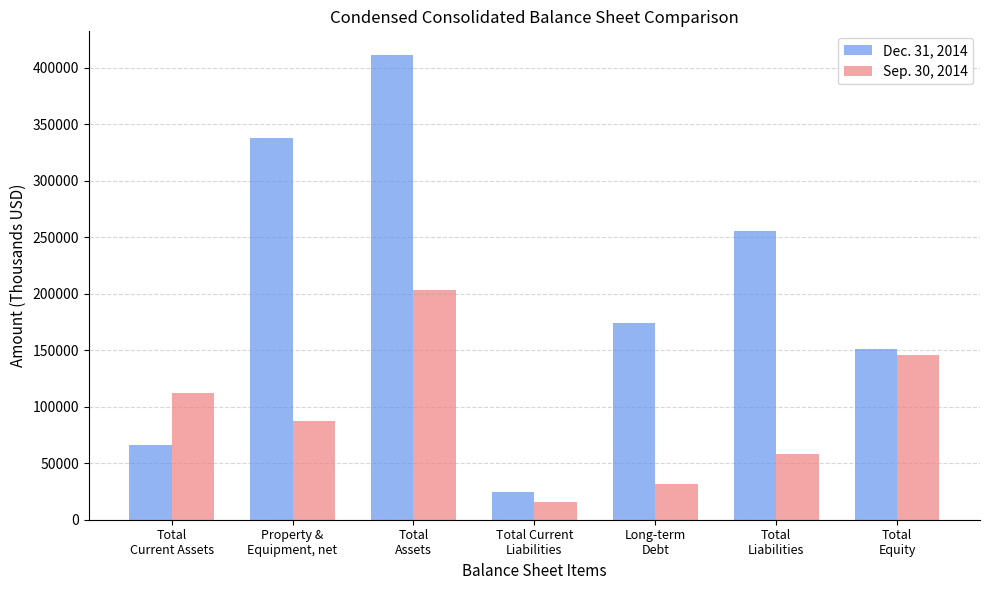

Rank the series at Property &
Equipment, net from highest to lowest value.

Dec. 31, 2014, Sep. 30, 2014